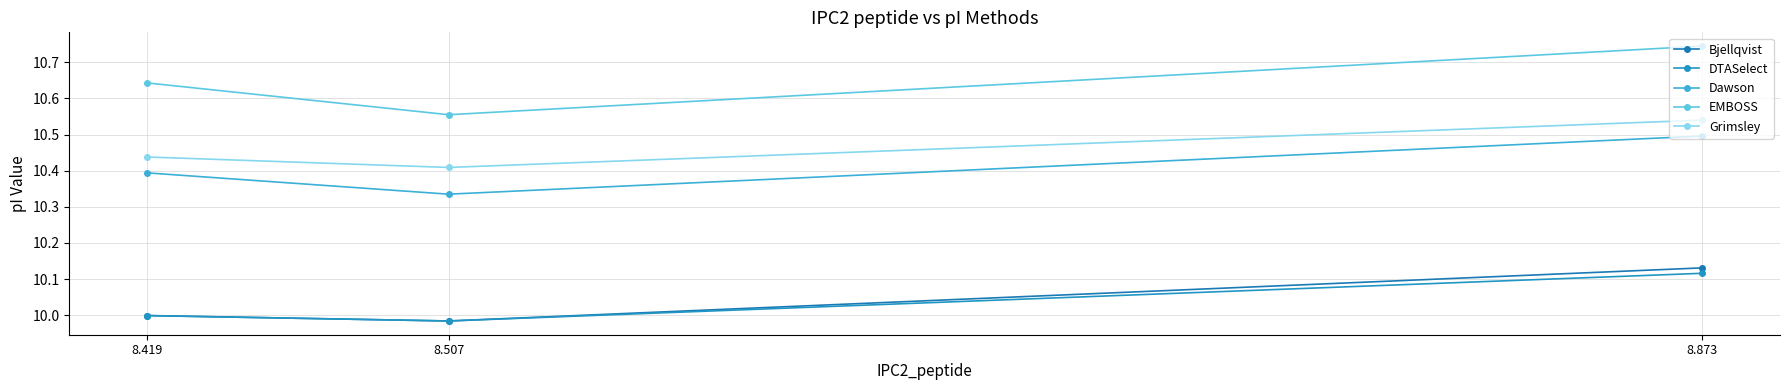

What is the difference between the Bjellqvist values at 8.873 and 8.419?

0.1